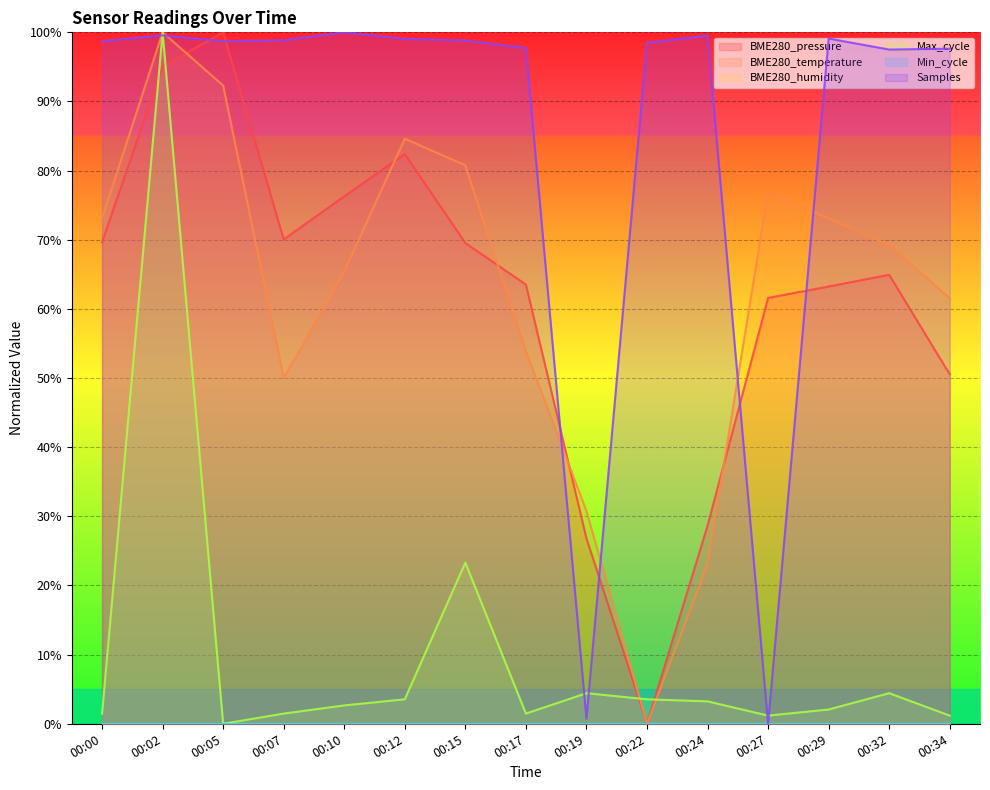

How many intersections are there between Samples and BME280_pressure?

6